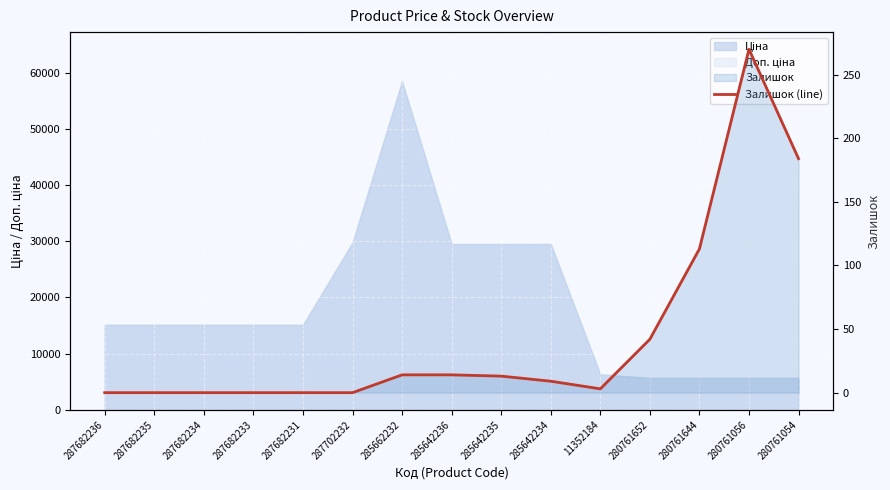

Reading left to right, list all the values displayed in this chart.

0	0	0	0	0	0	14	14	13	9	3	42	113	270	184